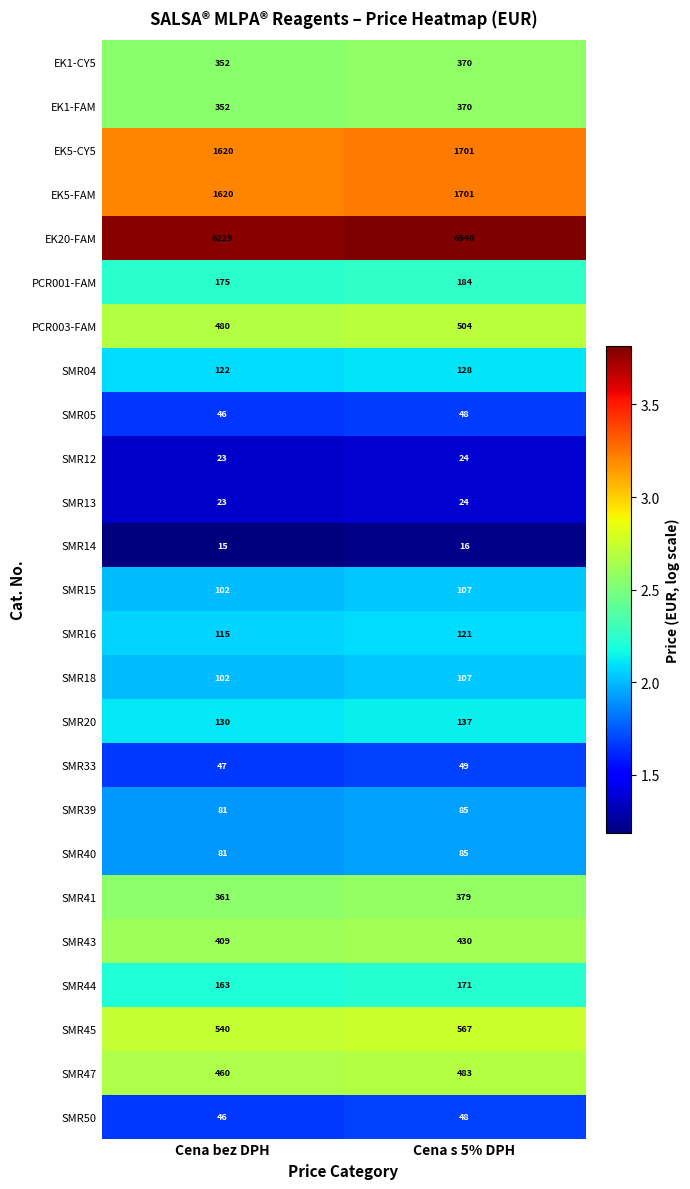

At which label is PCR001-FAM closest to 179?

Cena bez DPH